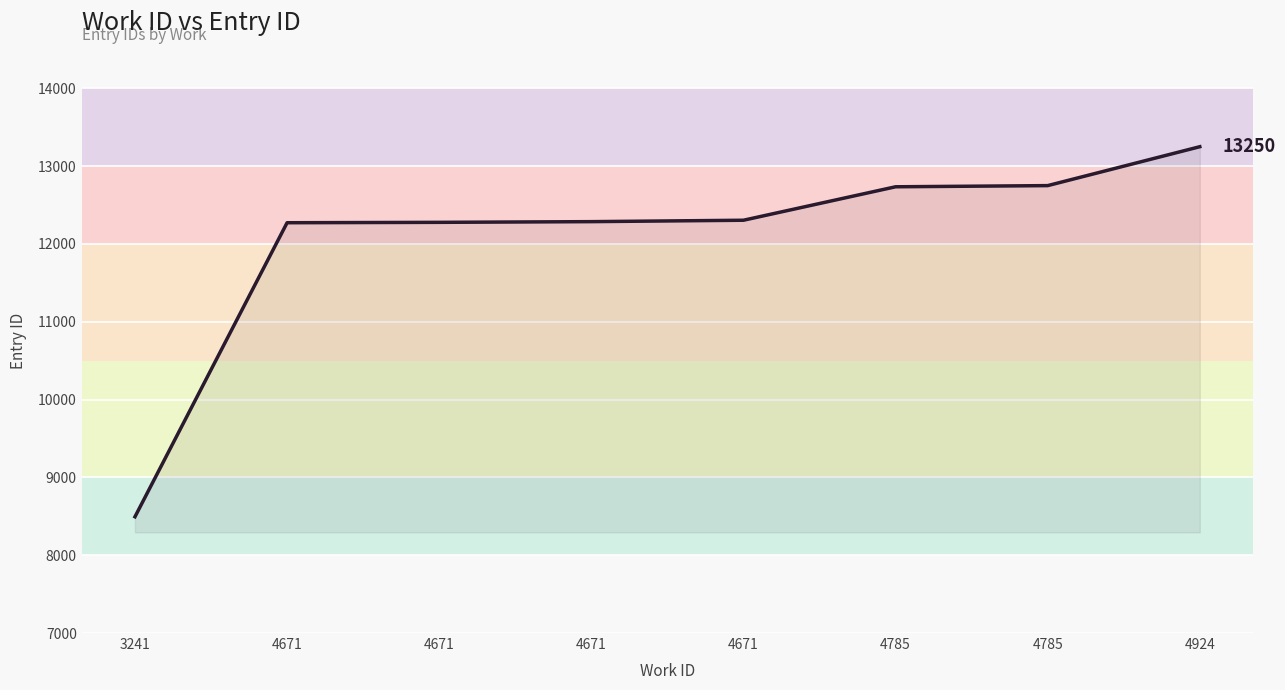

What is the sum of all values?

96372